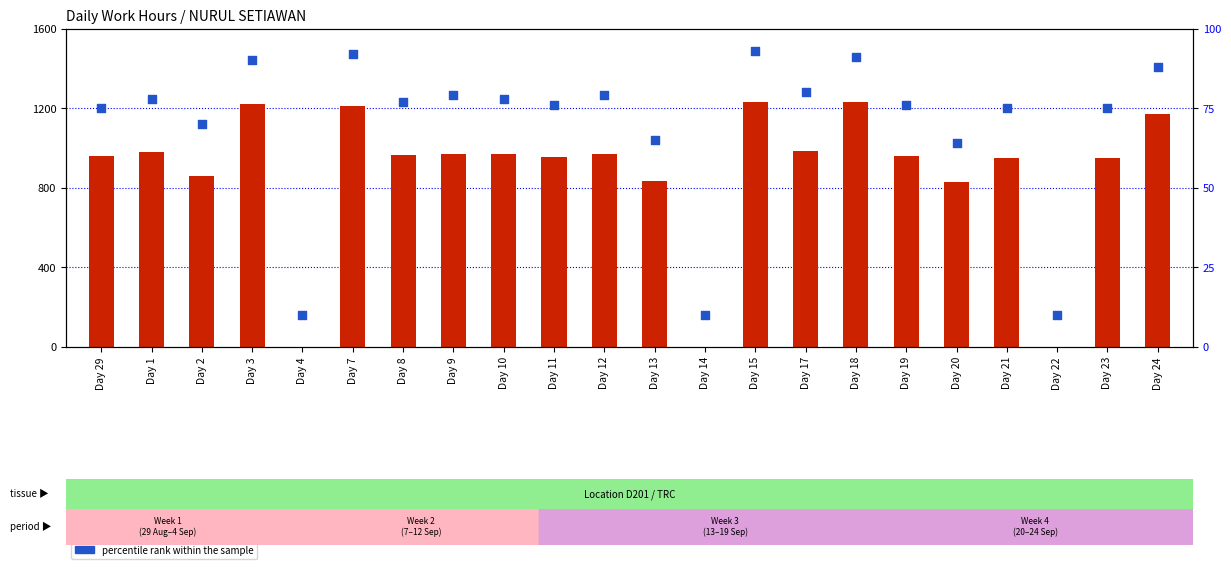

What is the total value across all series at Day 20?

890.2